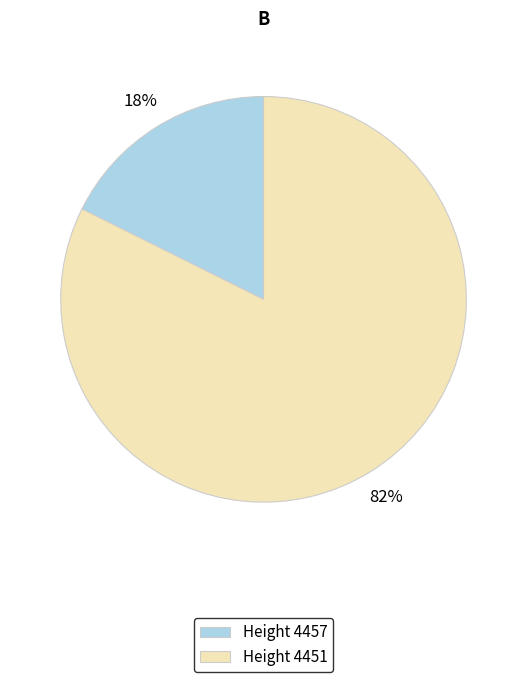

To the nearest percent, what percentage of the pie is Height 4451?

82%